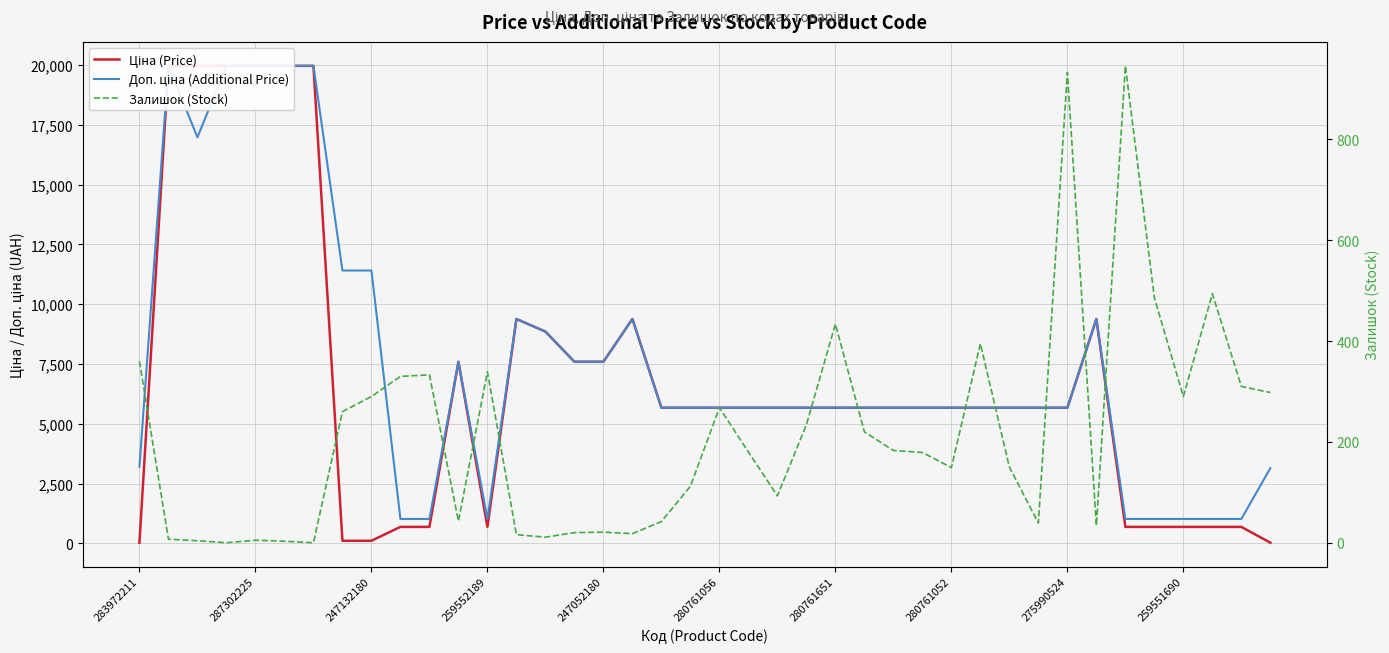

At how many categories does at least one series exceed 19773?

6